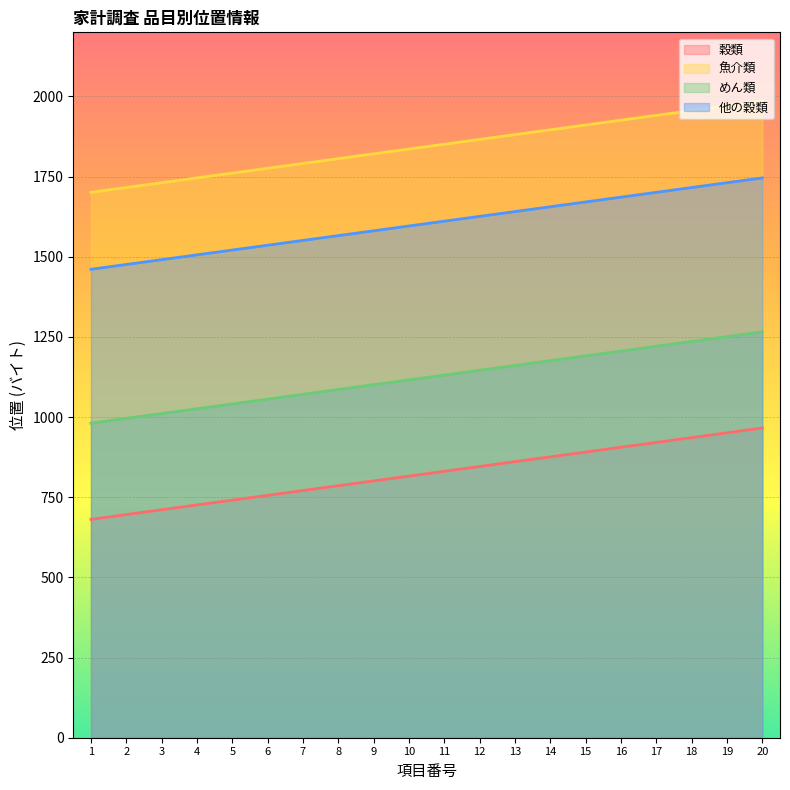

How many lines are shown in the chart?

4